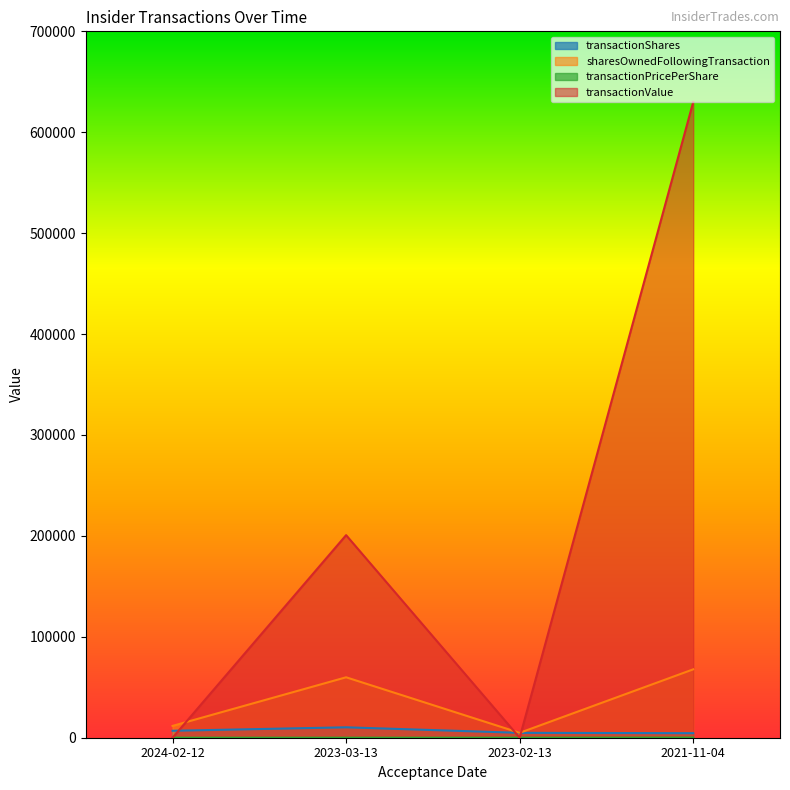

Where is the first local minimum for sharesOwnedFollowingTransaction?

2023-02-13